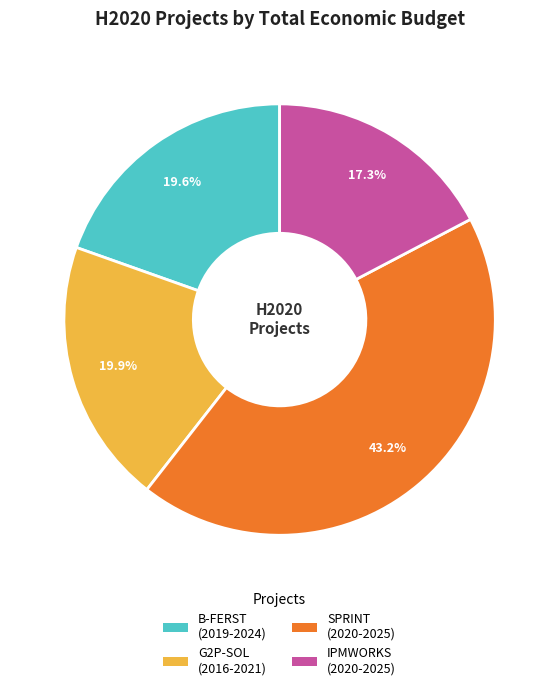

What portion of the pie excludes SPRINT?

56.8%